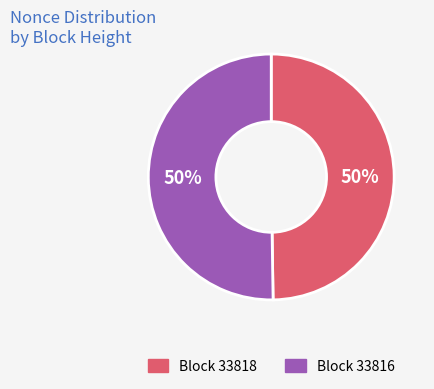

Do Block 33816 and Block 33818 together represent more than half of the pie?

Yes